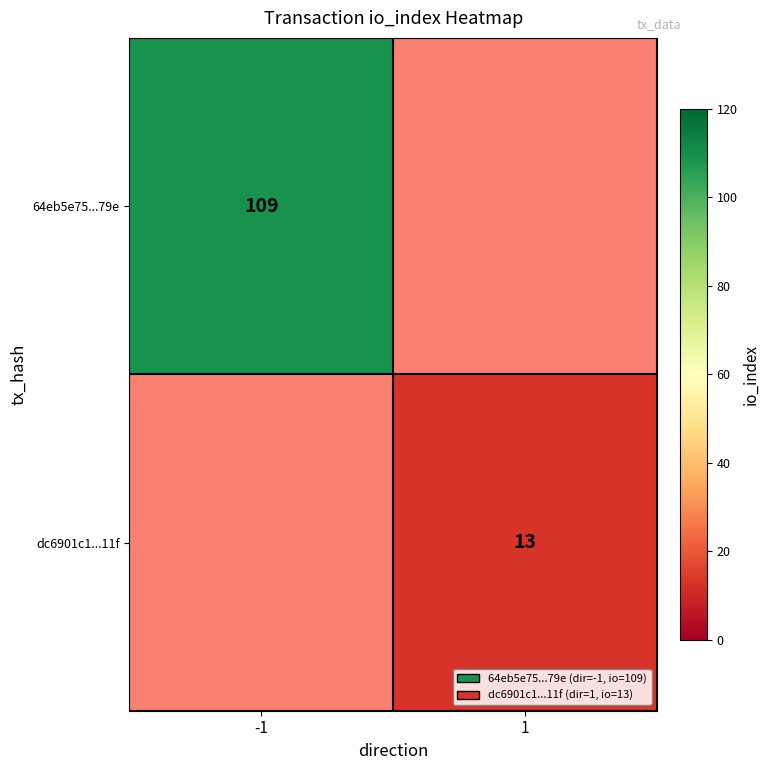

Is it true that dc6901c1...11f equals 6 at 1?

False